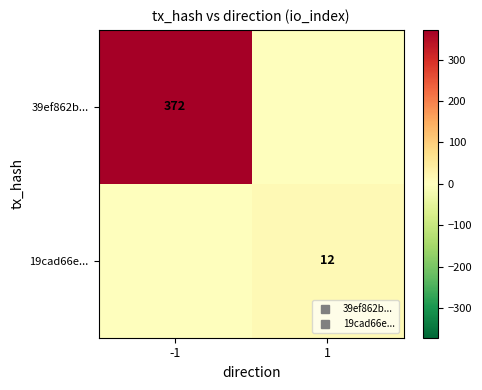

What is the difference between the 39ef862b... values at 1 and -1?

372